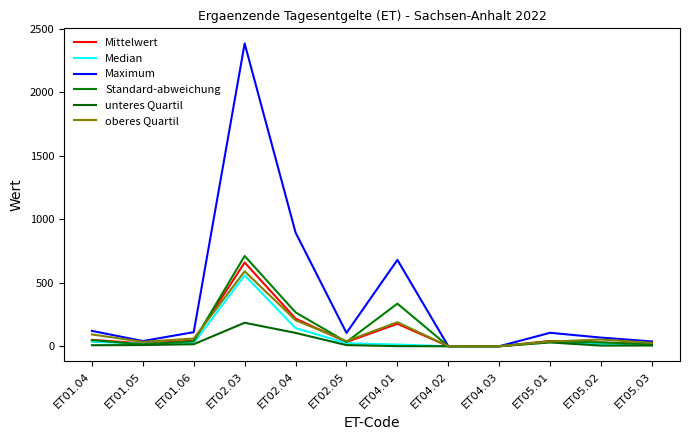

How many interior local valleys does the unteres Quartil series have?

1